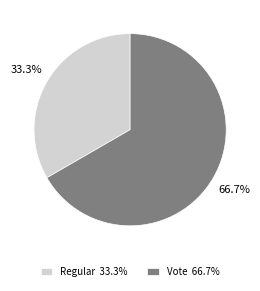

Combined, do Vote and Regular account for over 50%?

Yes